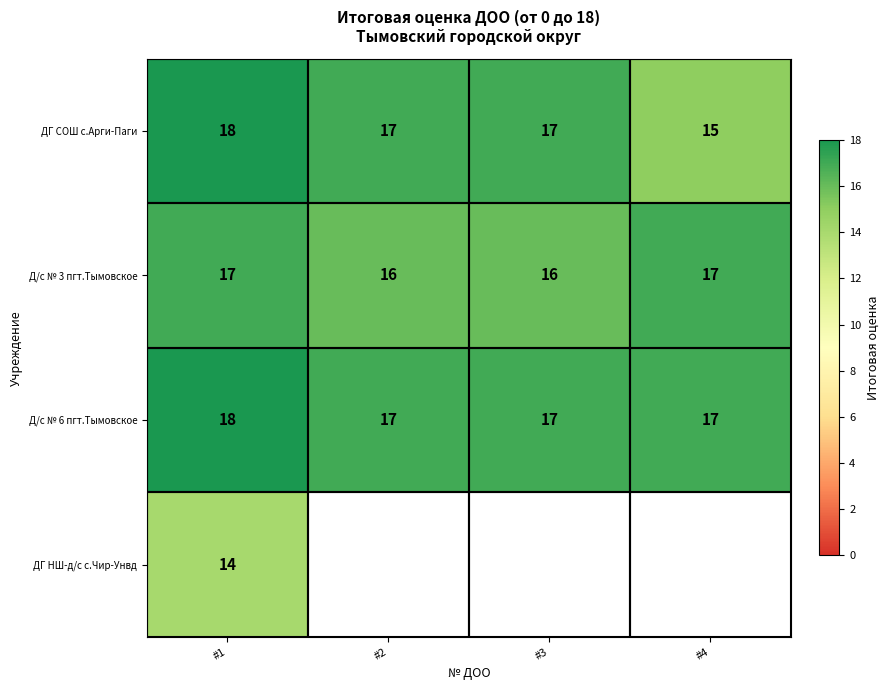

The ДГ НШ-д/с с.Чир-Унвд series shows 18.7 at #1. True or false?

False